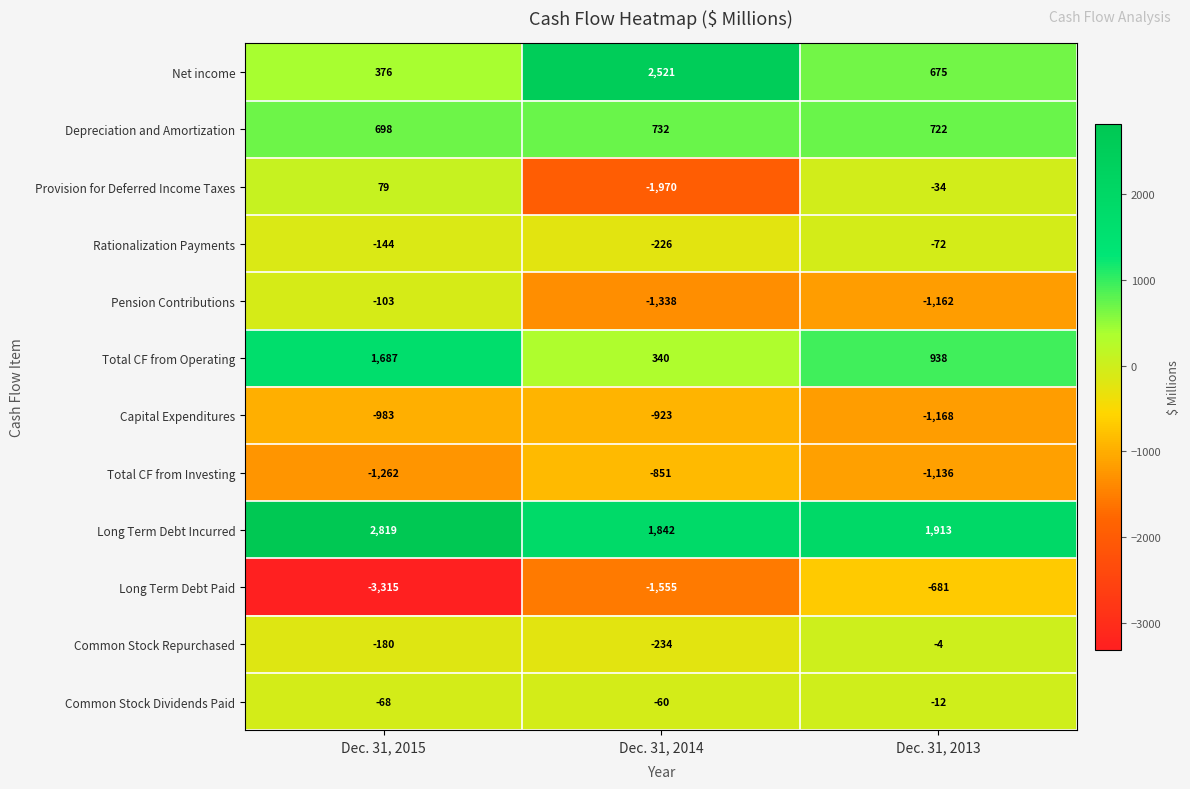

At which label does Net income first exceed 675?

Dec. 31, 2014